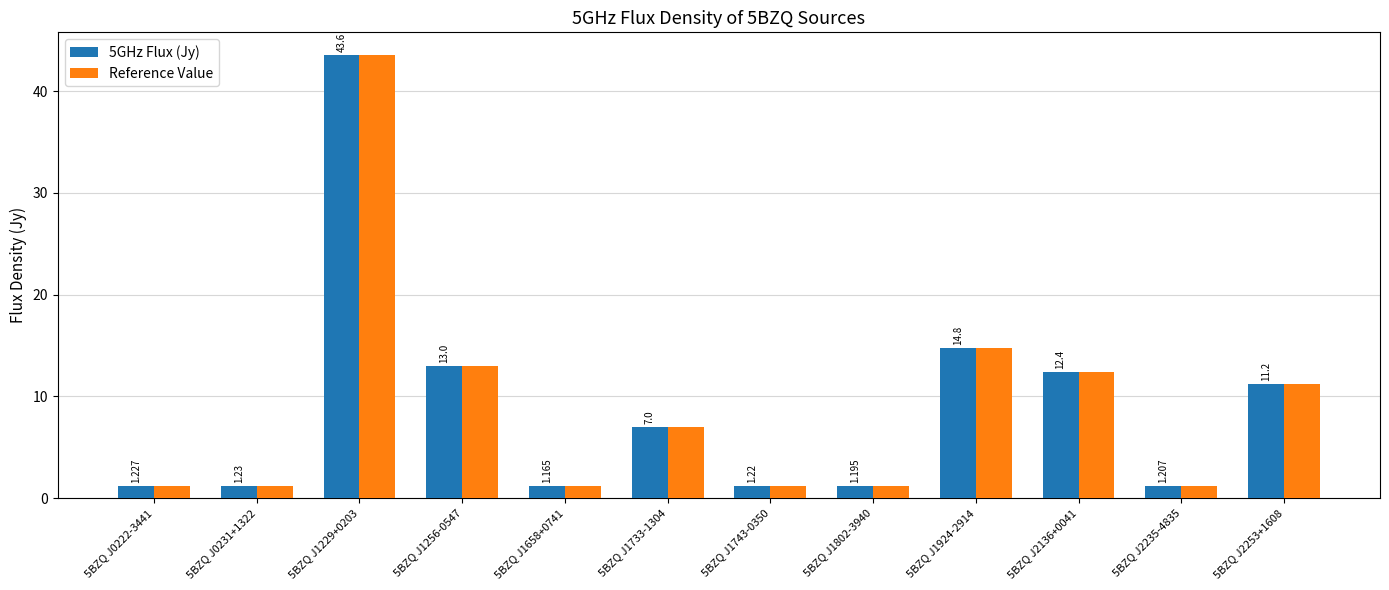

True or false: Reference Value has a value of 1.2 at 5BZQ J1658+0741.

True